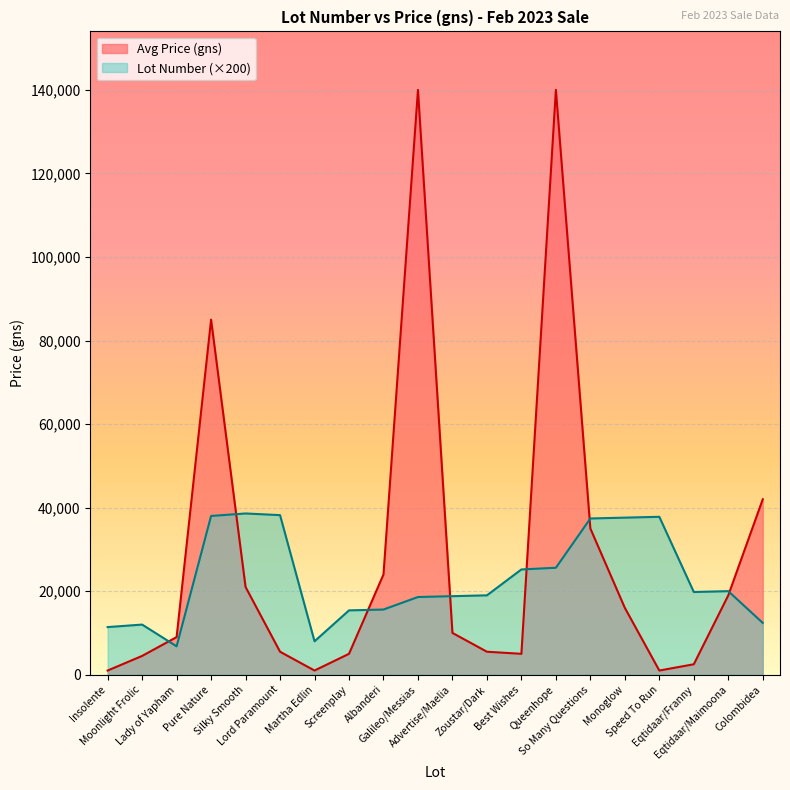

What is the sum of all Avg Price (gns) values?

572000